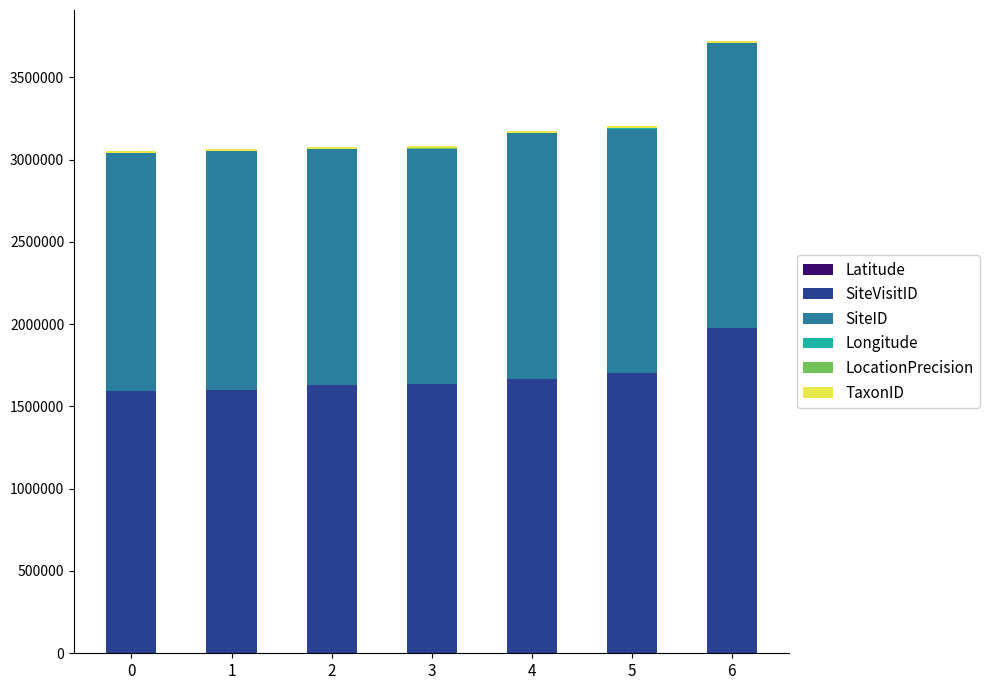

What is the total value across all series at 2?

3078966.9